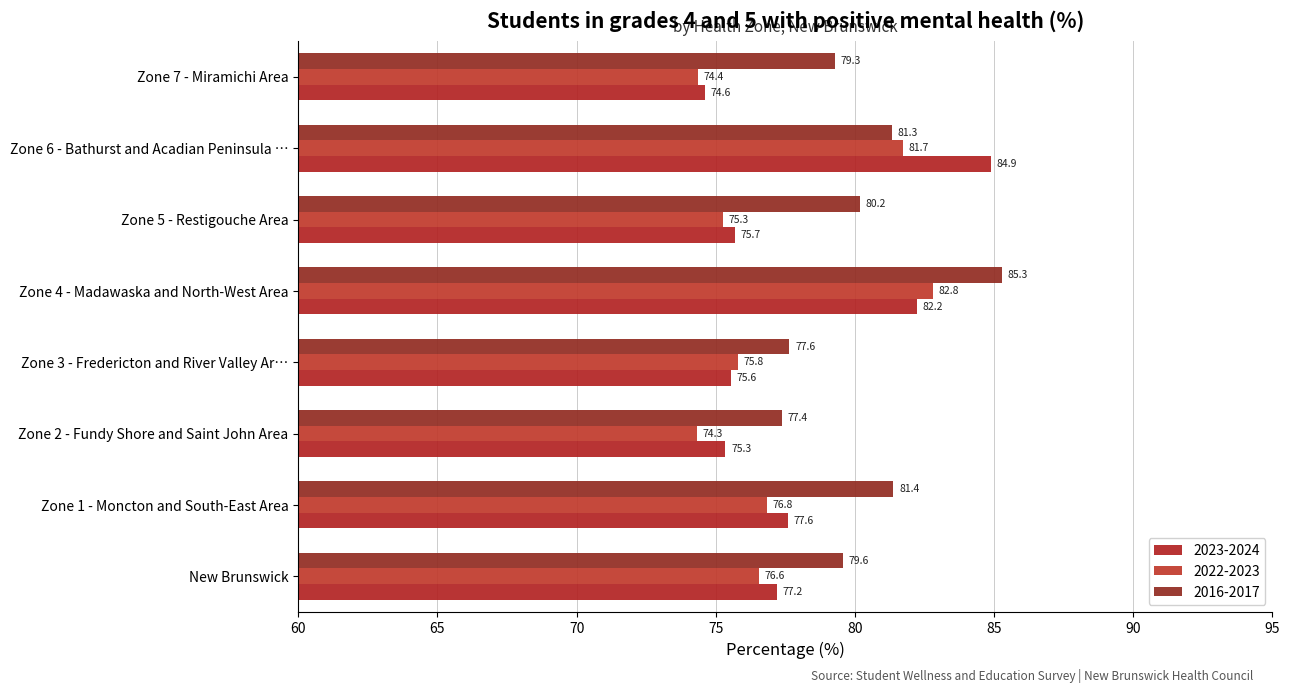

At which category is the sum across all series the highest?

Zone 4 - Madawaska and North-West Area